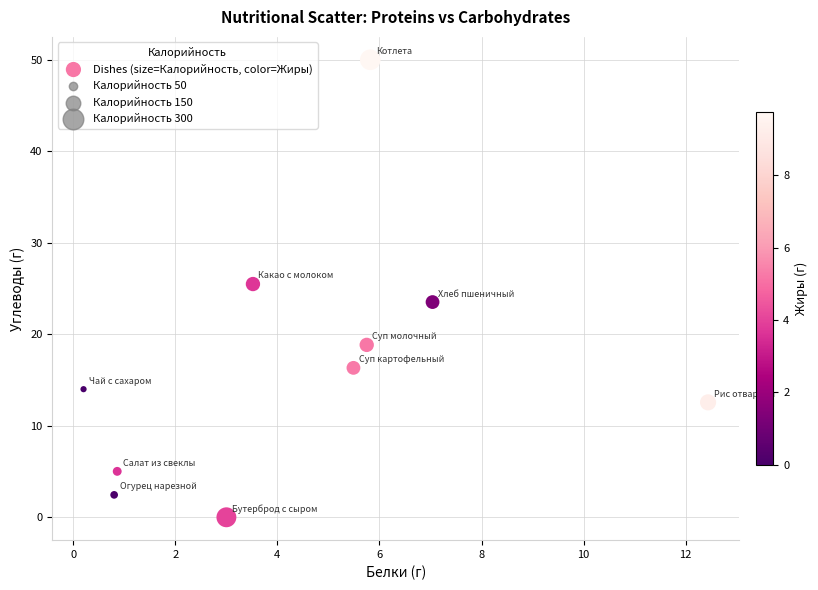

What is the average Y value?

16.8